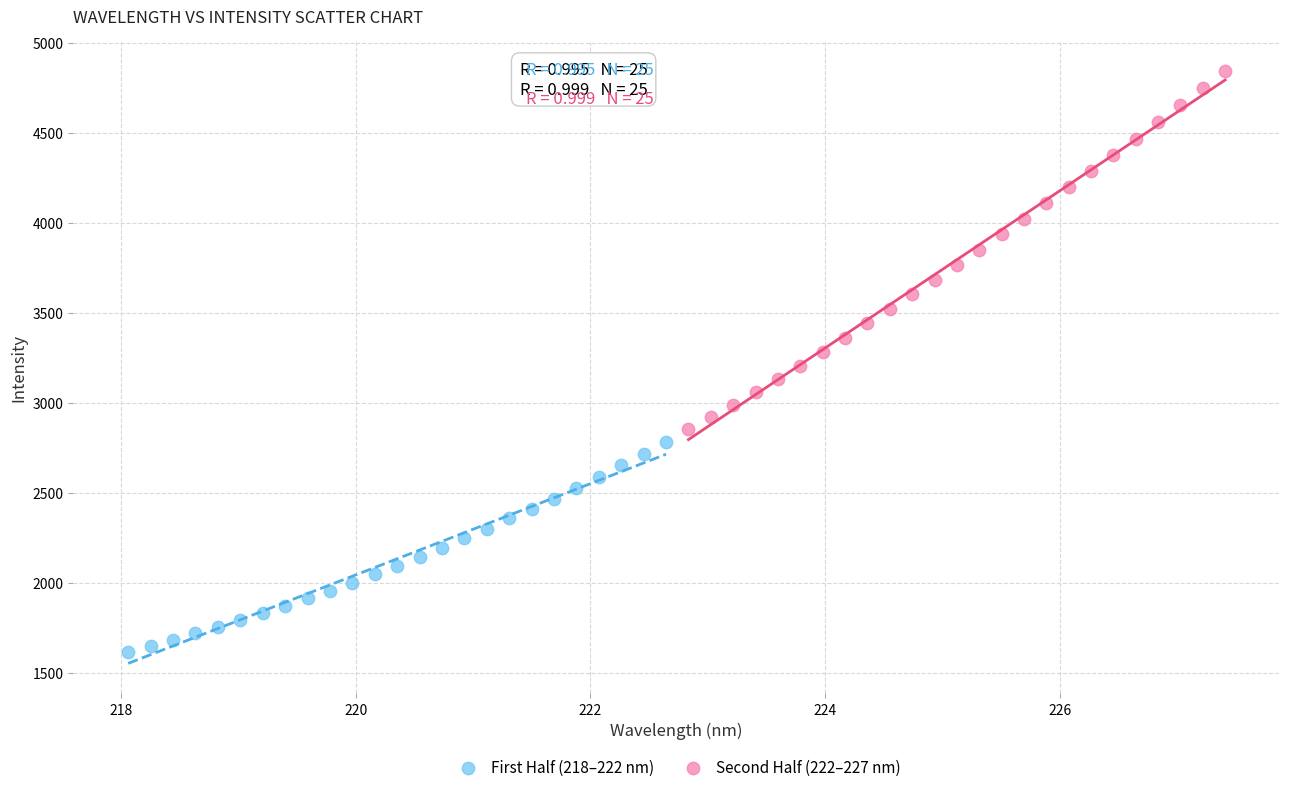

Which series contains the highest Y value?

Second Half (222–227 nm)